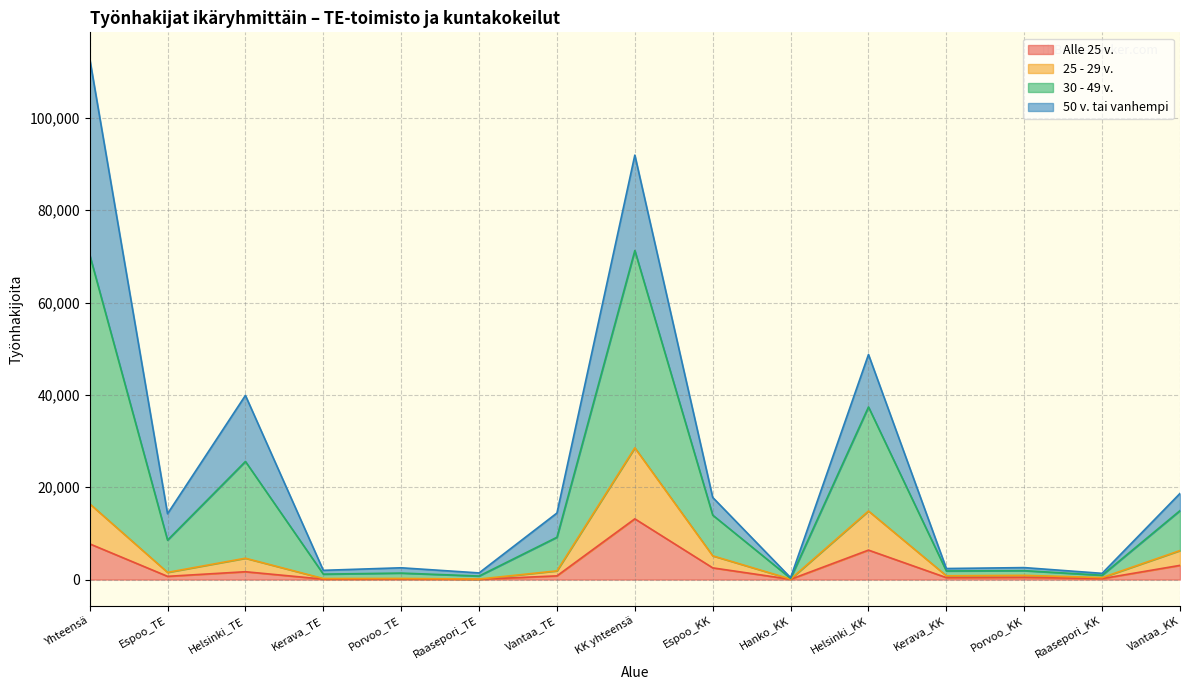

The 25 - 29 v. series shows 428 at Raasepori_KK. True or false?

True